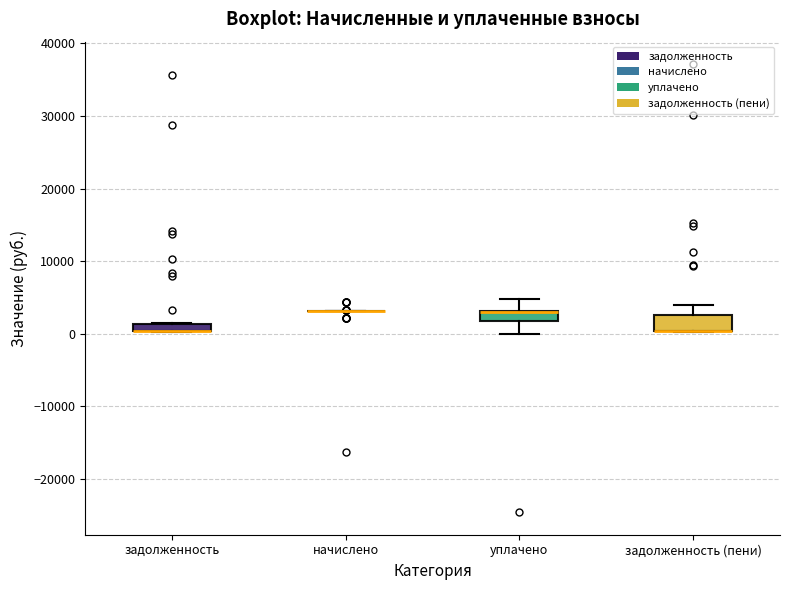

Where is the upper edge of the box for задолженность (пени) on the y-axis? The values are not printed on the chart, so give them approximately, as read against the axis.

3000